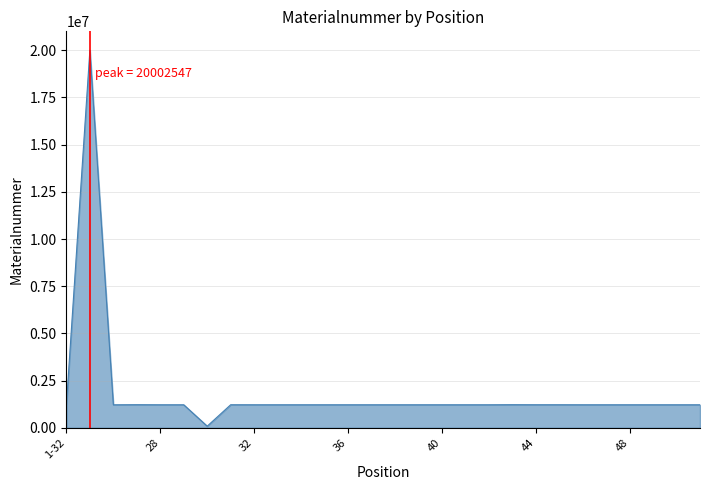

What is the maximum value shown in the chart?

20002547